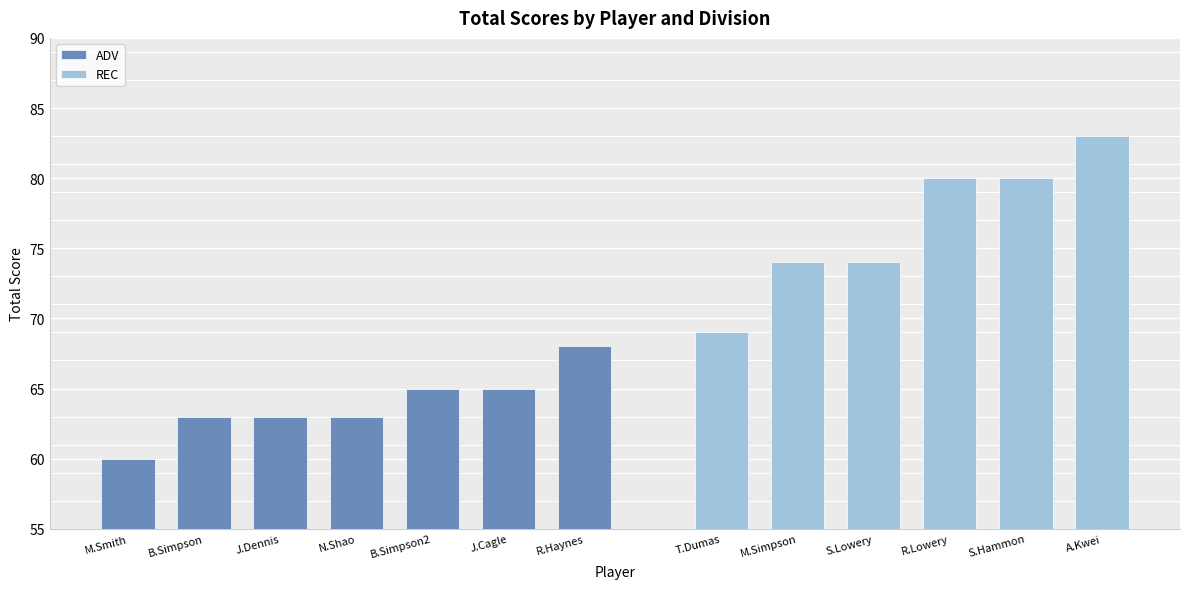

At which label does ADV reach its peak?

R.Haynes